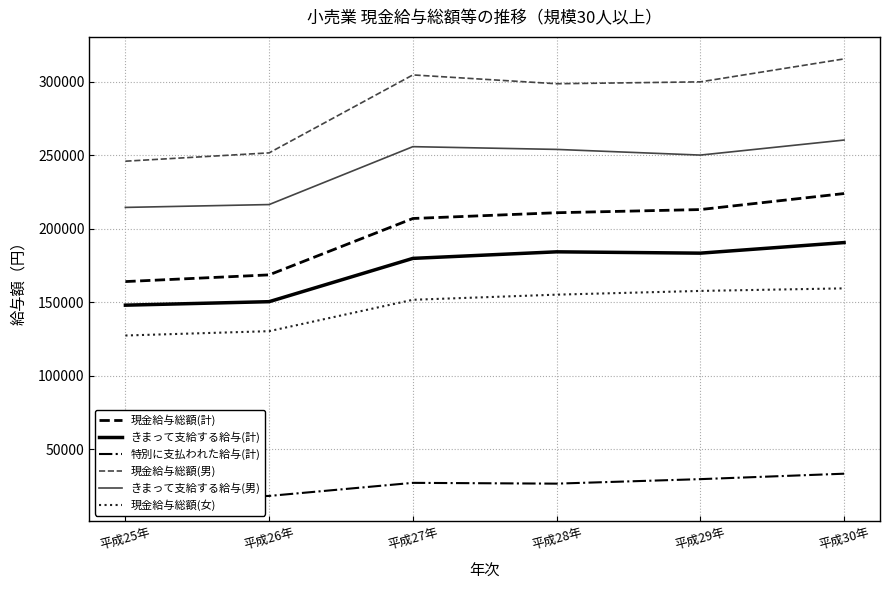

Read the 現金給与総額(計) value at 平成27年, to the nearest 50.

206900